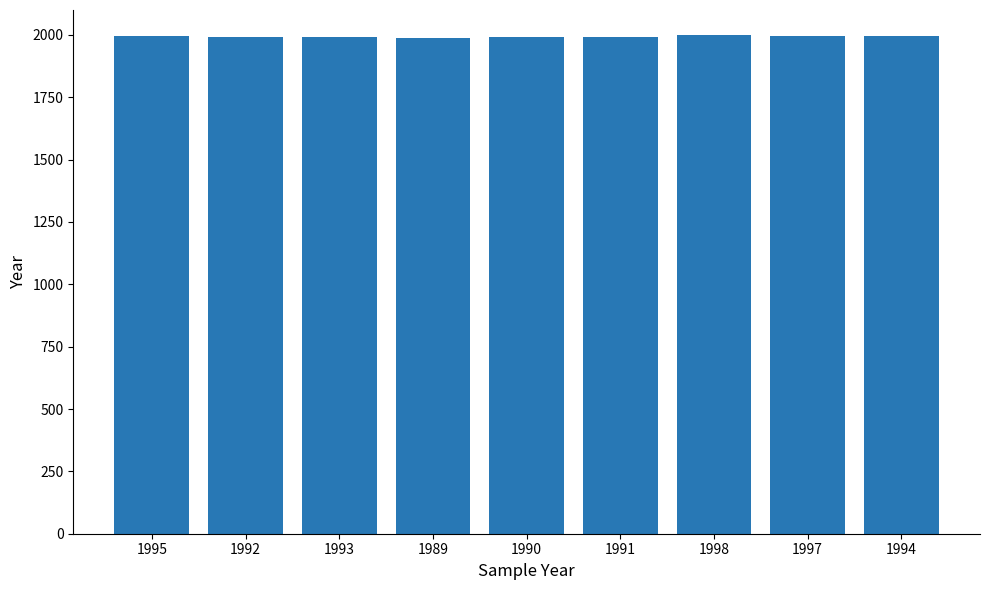

What is the ratio of the value at 1995 to the value at 1991?

1.0